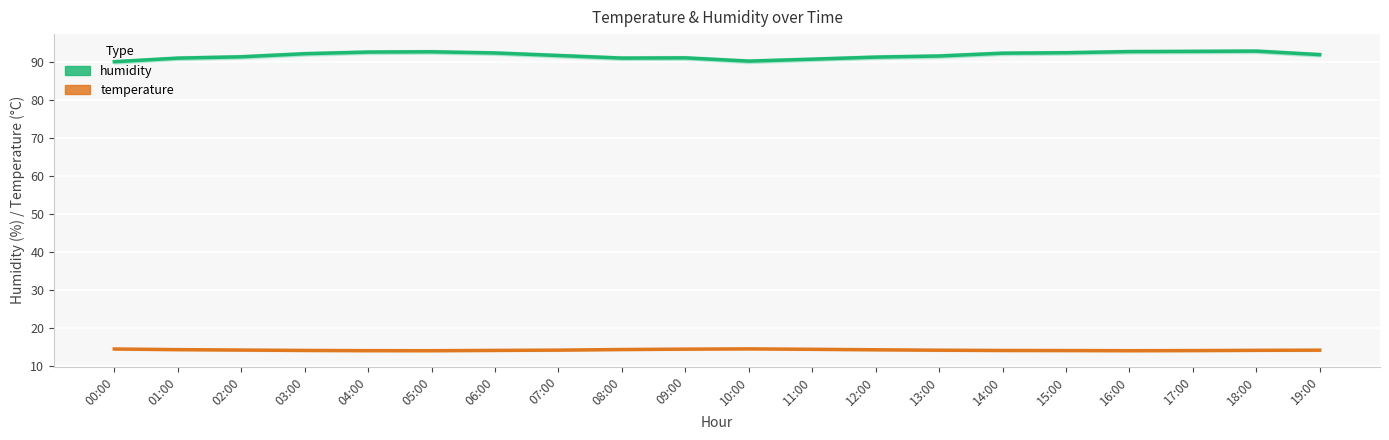

How many distinct data groups are displayed?

2